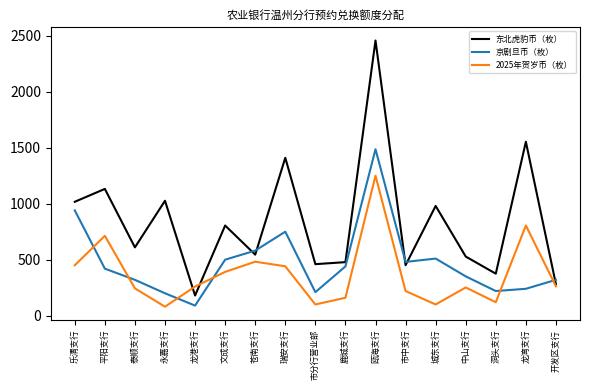

At which category is the sum across all series the highest?

瓯海支行